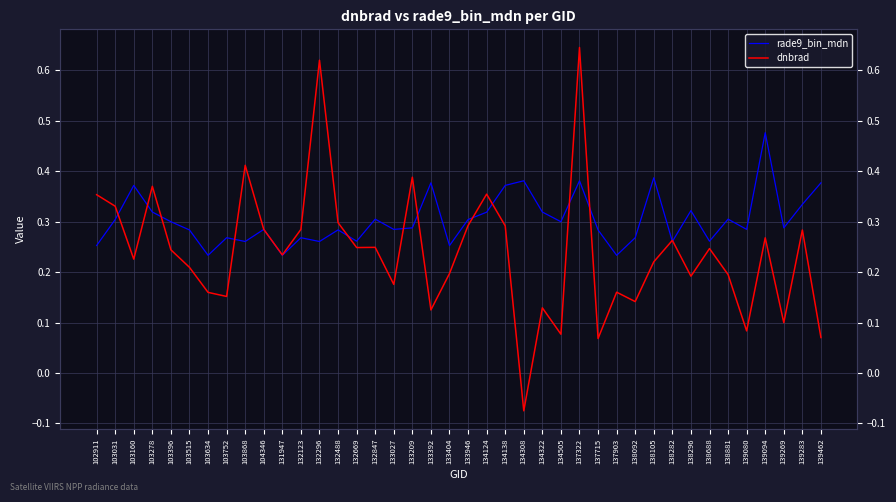

Reading left to right, list all the values displayed in this chart.

rade9_bin_mdn: 0.3	0.3	0.4	0.3	0.3	0.3	0.2	0.3	0.3	0.3	0.2	0.3	0.3	0.3	0.3	0.3	0.3	0.3	0.4	0.3	0.3	0.3	0.4	0.4	0.3	0.3	0.4	0.3	0.2	0.3	0.4	0.3	0.3	0.3	0.3	0.3	0.5	0.3	0.3	0.4
dnbrad: 0.4	0.3	0.2	0.4	0.2	0.2	0.2	0.2	0.4	0.3	0.2	0.3	0.6	0.3	0.2	0.2	0.2	0.4	0.1	0.2	0.3	0.4	0.3	-0.1	0.1	0.1	0.6	0.1	0.2	0.1	0.2	0.3	0.2	0.2	0.2	0.1	0.3	0.1	0.3	0.1